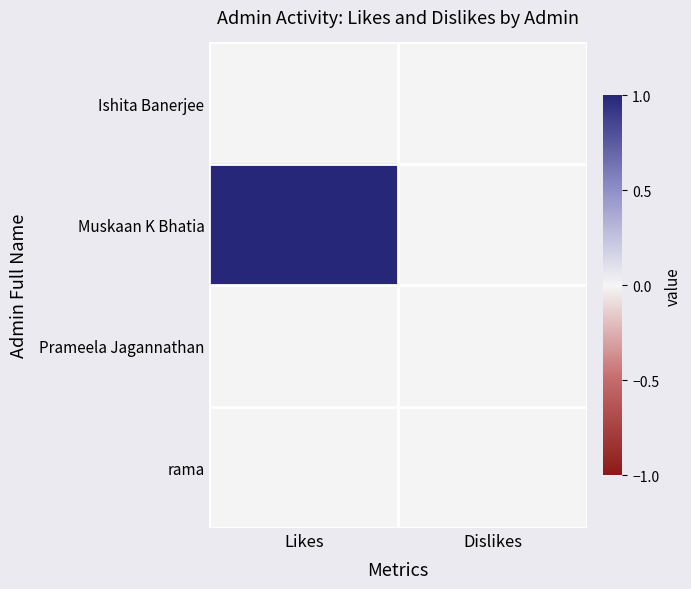

What is the total value across all series at Likes?

1